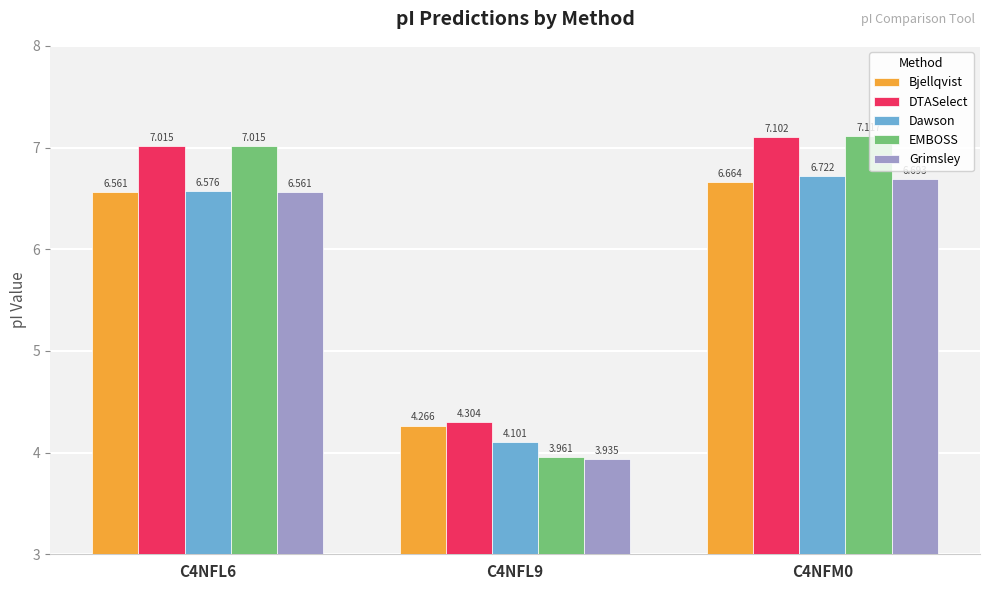

What is the greatest value displayed?

7.1